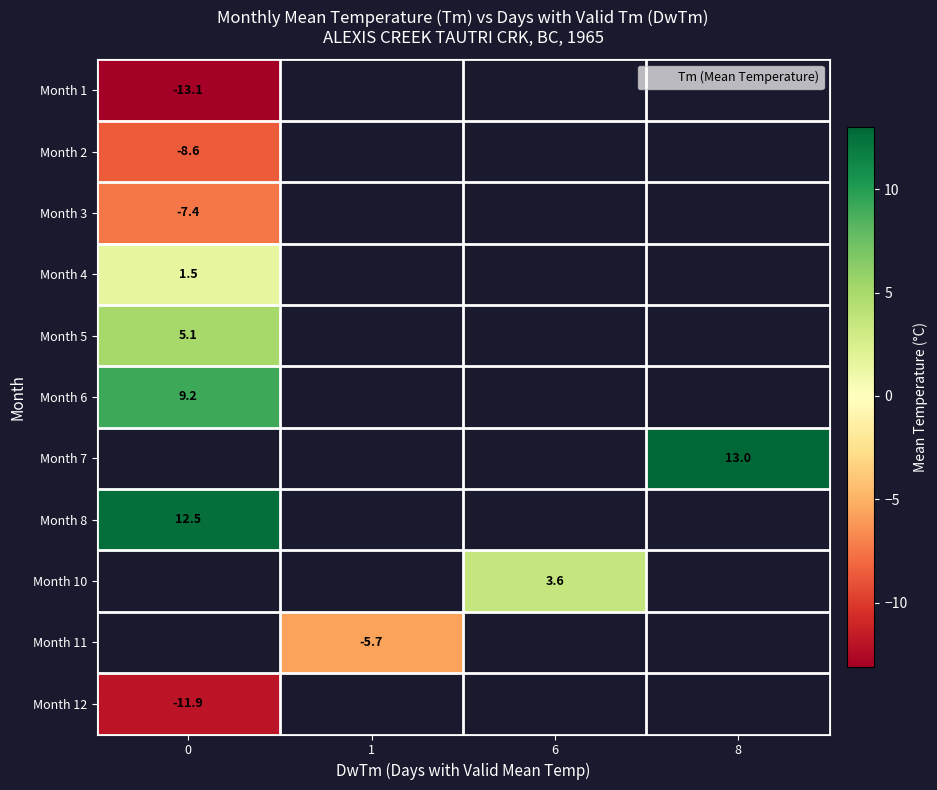

What is the lowest value of the row_0 series?

-13.1